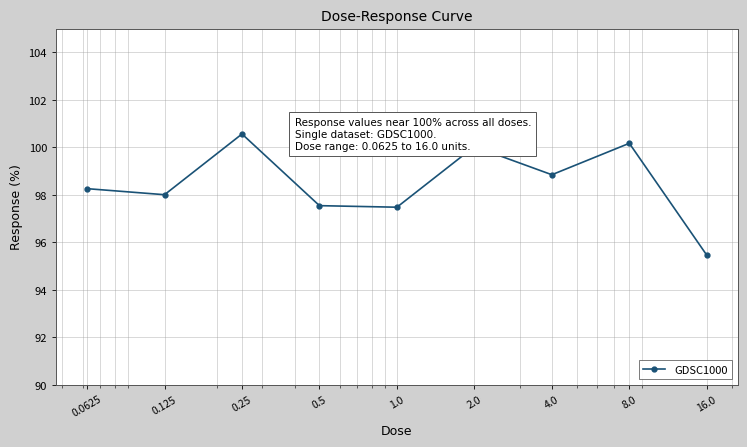

What is the greatest value displayed?

100.6